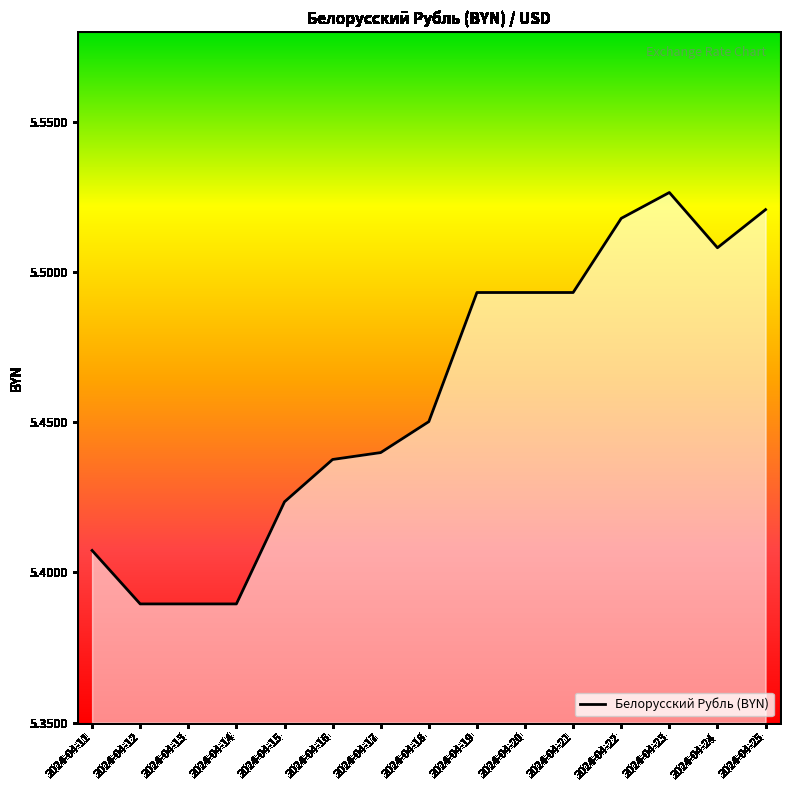

How many values are between 5 and 6?

15